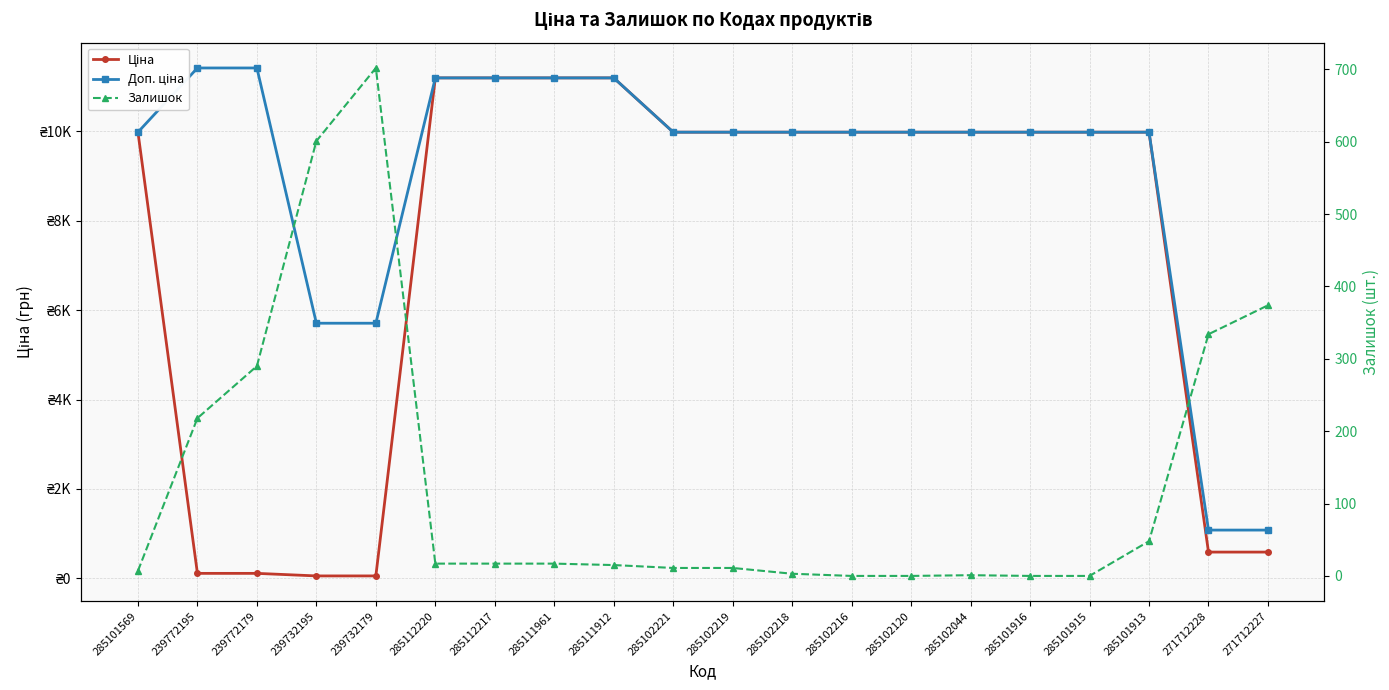

Reading left to right, what are all the values shown in this chart?

Ціна: 9975.0	114.1	114.1	57.0	57.0	11188.2	11188.2	11188.2	11188.2	9975.0	9975.0	9975.0	9975.0	9975.0	9975.0	9975.0	9975.0	9975.0	589.9	589.9
Доп. ціна: 9975.0	11410.0	11410.0	5705.0	5705.0	11188.2	11188.2	11188.2	11188.2	9975.0	9975.0	9975.0	9975.0	9975.0	9975.0	9975.0	9975.0	9975.0	1081.7	1081.7
Залишок: 7.0	218.0	290.0	601.0	702.0	17.0	17.0	17.0	15.0	11.0	11.0	3.0	0.0	0.0	1.0	0.0	0.0	48.0	334.0	374.0